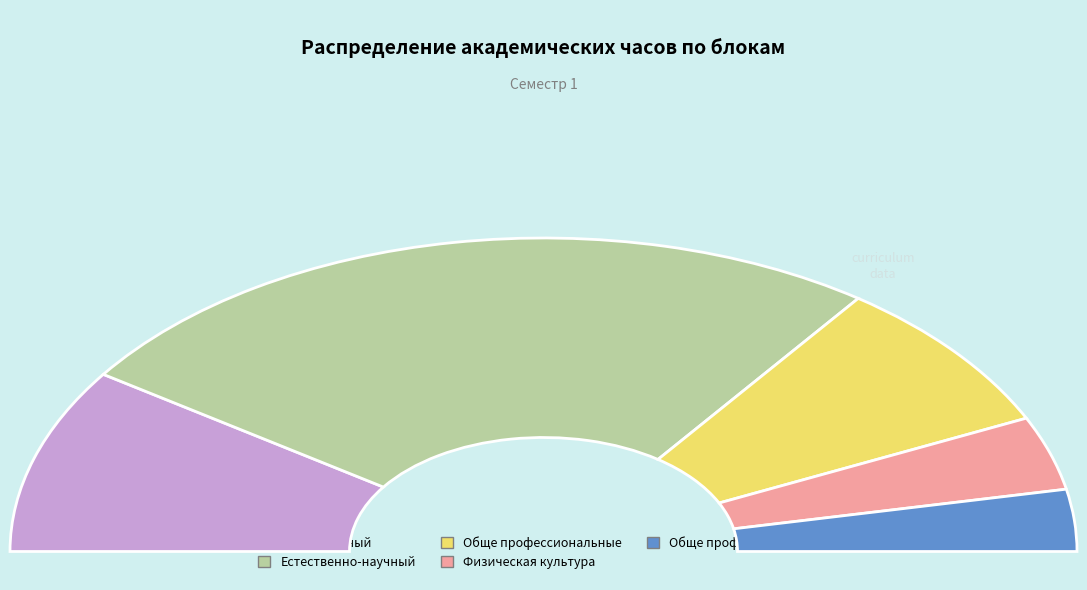

Is there a majority slice in this chart?

Yes